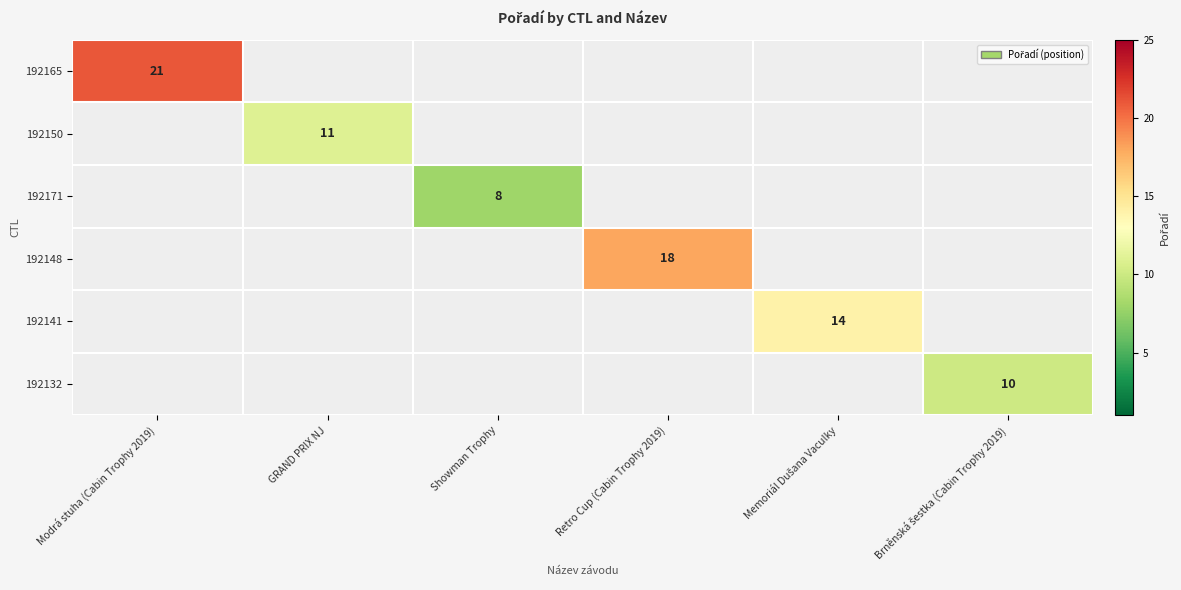

Is it true that 192165 equals 21 at Modrá stuha (Cabin Trophy 2019)?

True